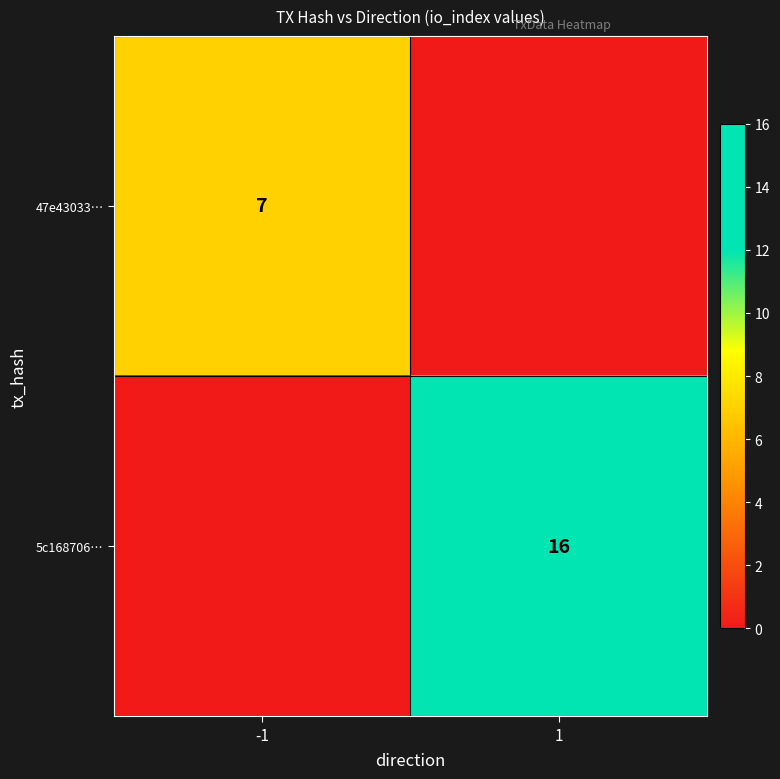

The value of 5c168706… at 1 is 25. True or false?

False